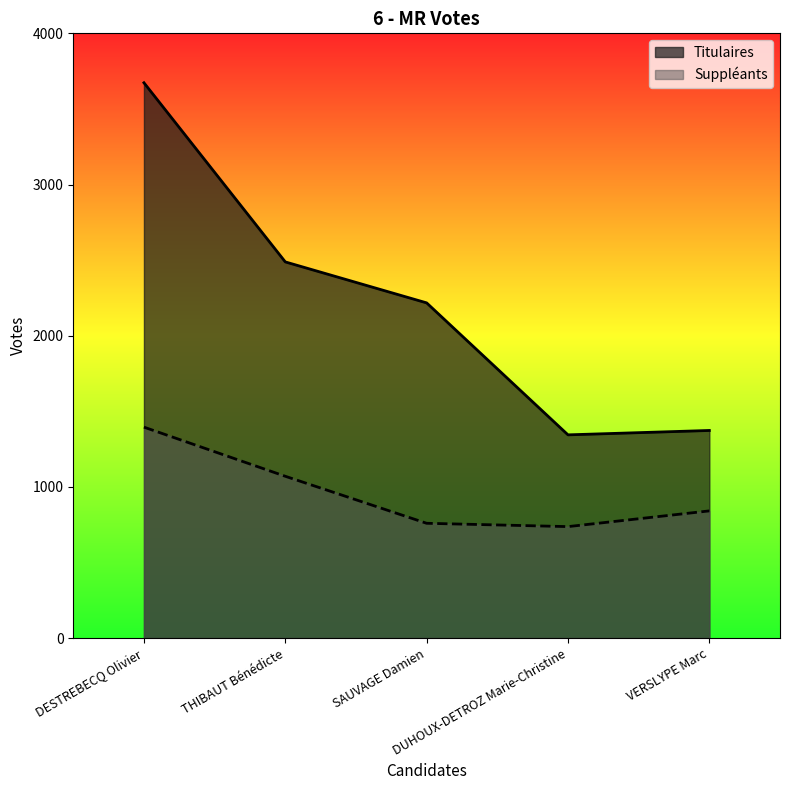

True or false: Suppléants has more than 2 interior local peaks.

False